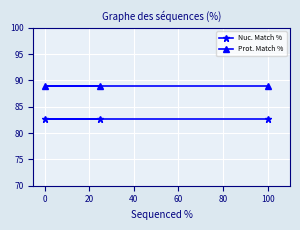

Is it true that Prot. Match % equals 88.9 at 0?

True